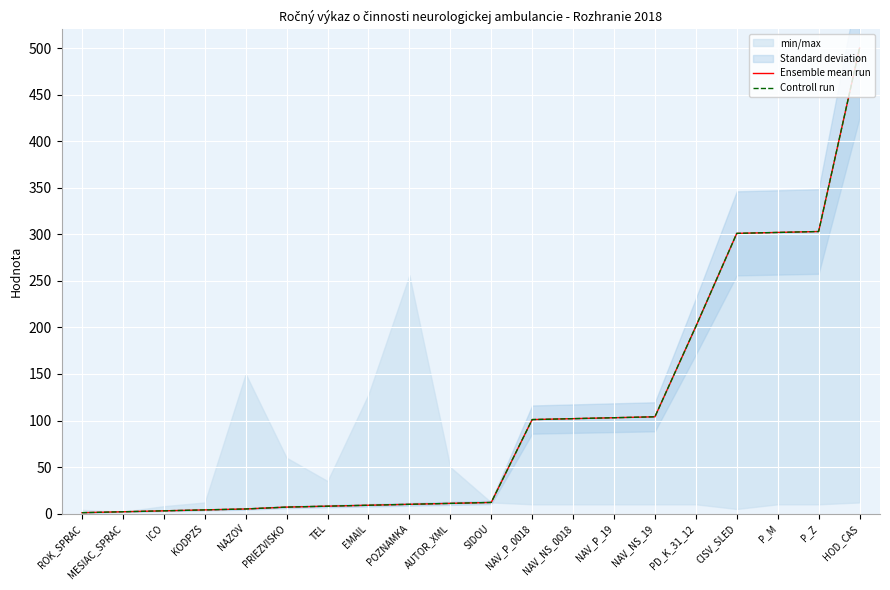

What is the sum of all Controll run values?

2089